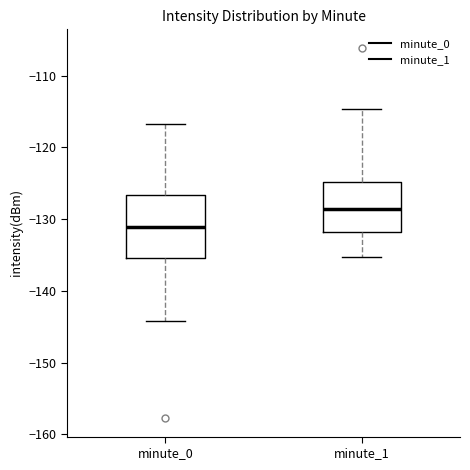

Where does the upper whisker of the box for minute_0 end on the y-axis? The values are not printed on the chart, so give them approximately, as read against the axis.

-117